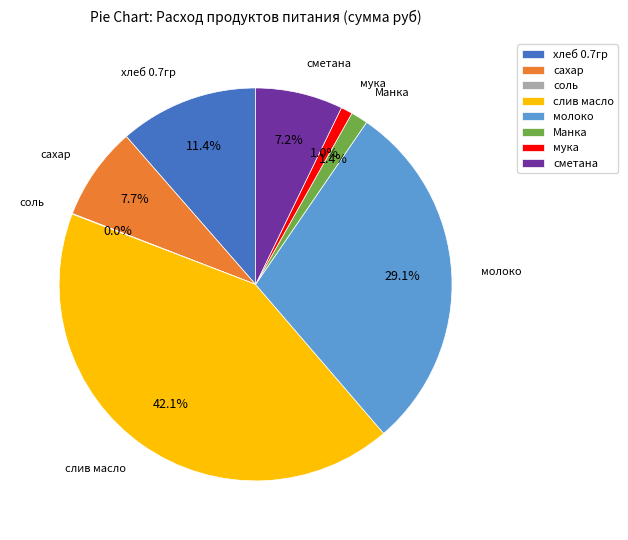

Combined, what portion of the pie is молоко and мука?

30.1%